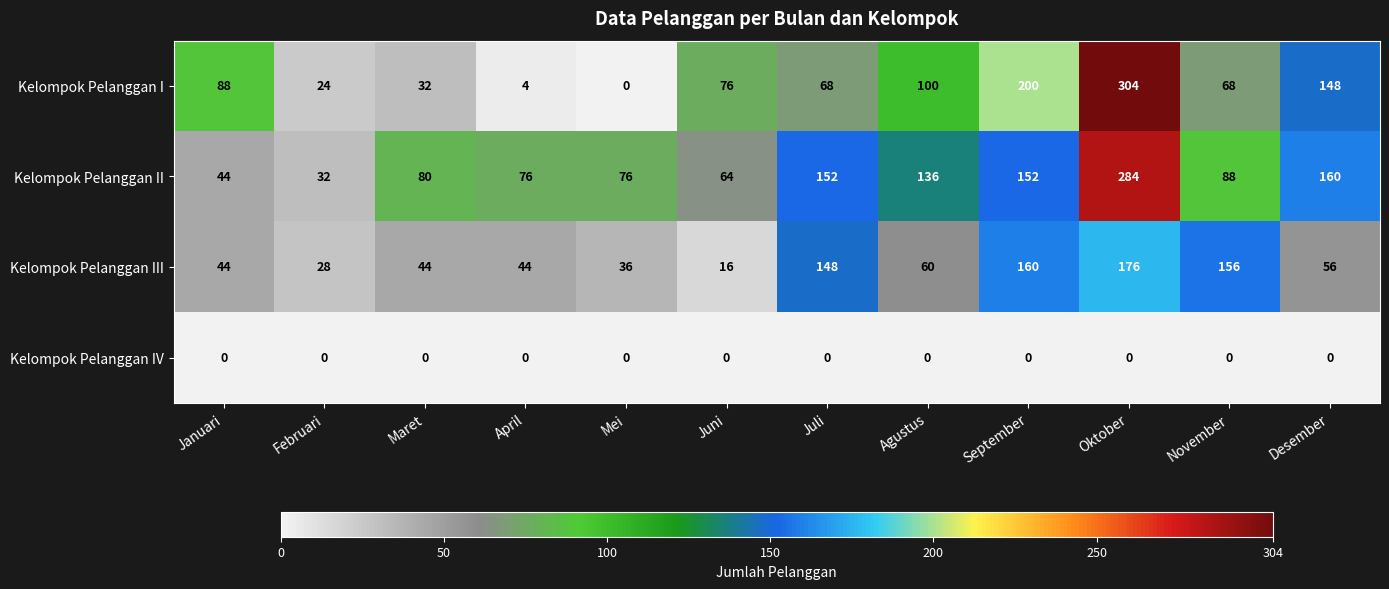

How many series are shown in this chart?

4